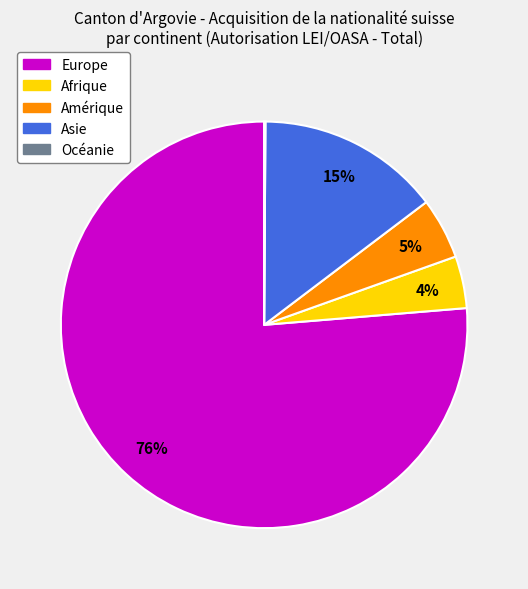

To the nearest percent, what percentage of the pie is Asie?

15%